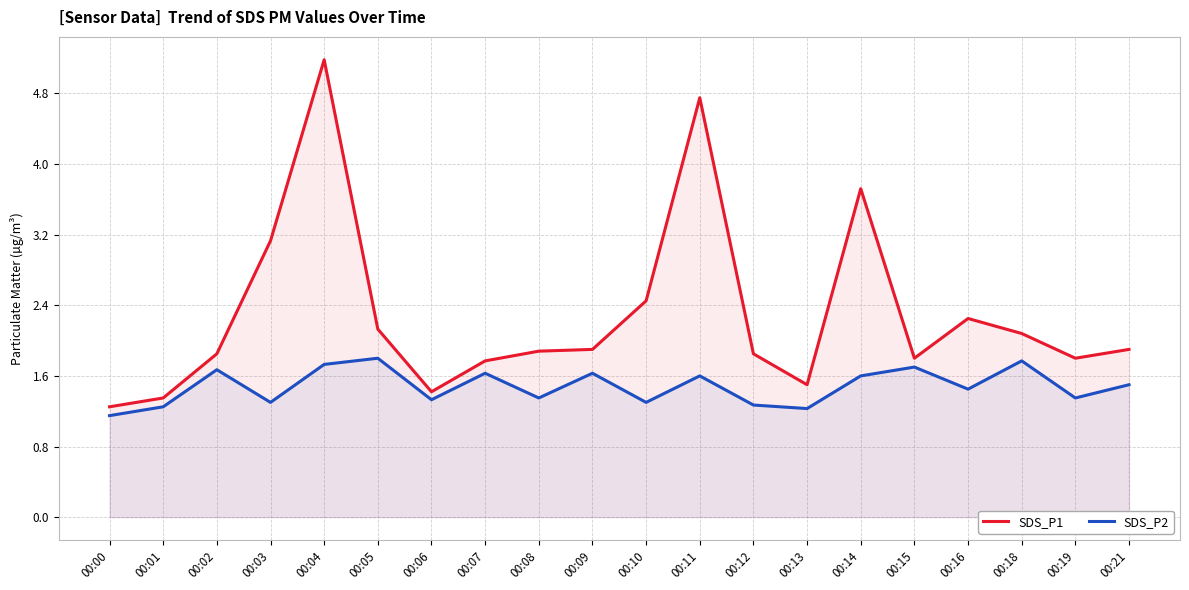

What is the lowest value of the SDS_P1 series?

1.2